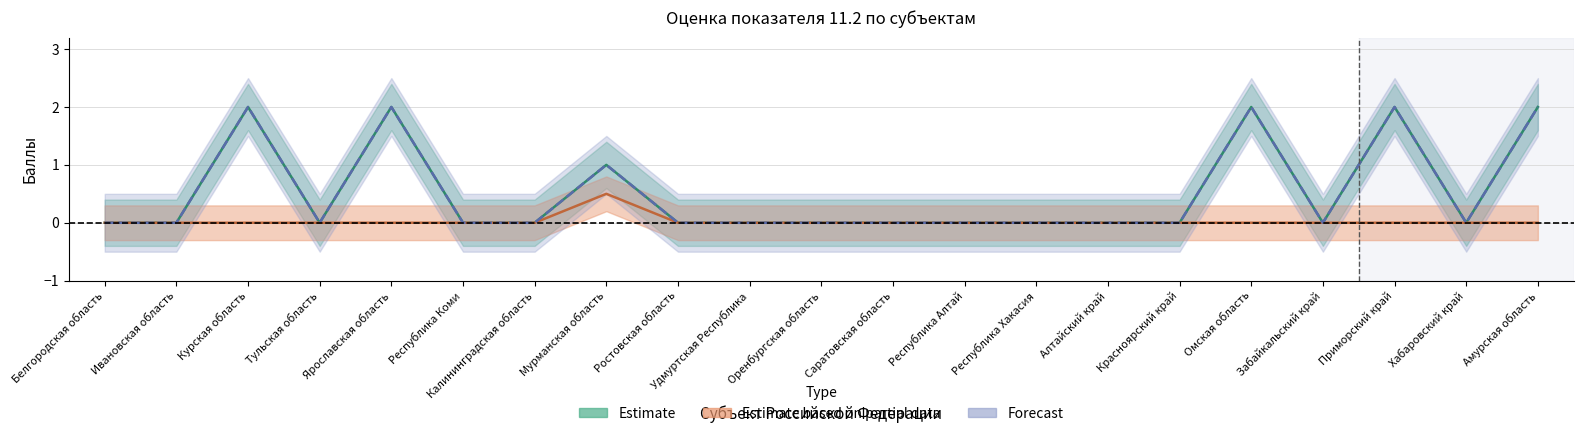

At which label is Estimate based on partial data closest to 0?

Белгородская область